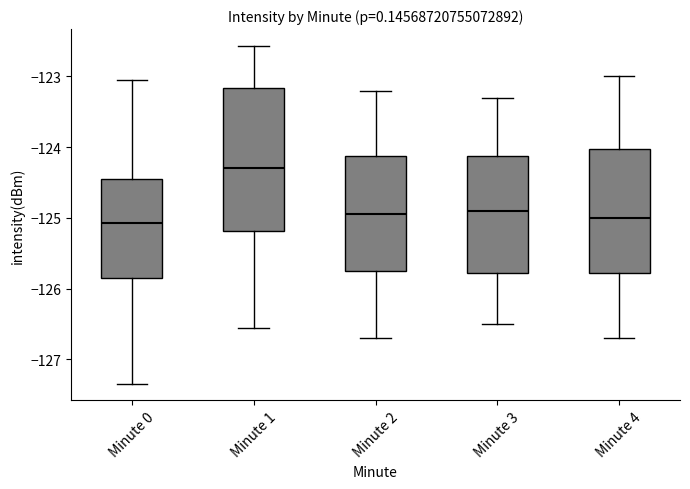

Which box has the highest median line?

Minute 1